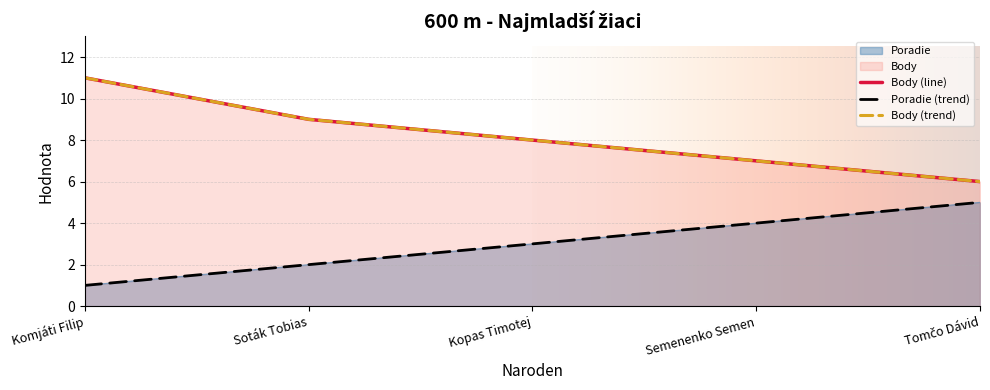

Is it true that Body equals 11 at Komjáti Filip?

True